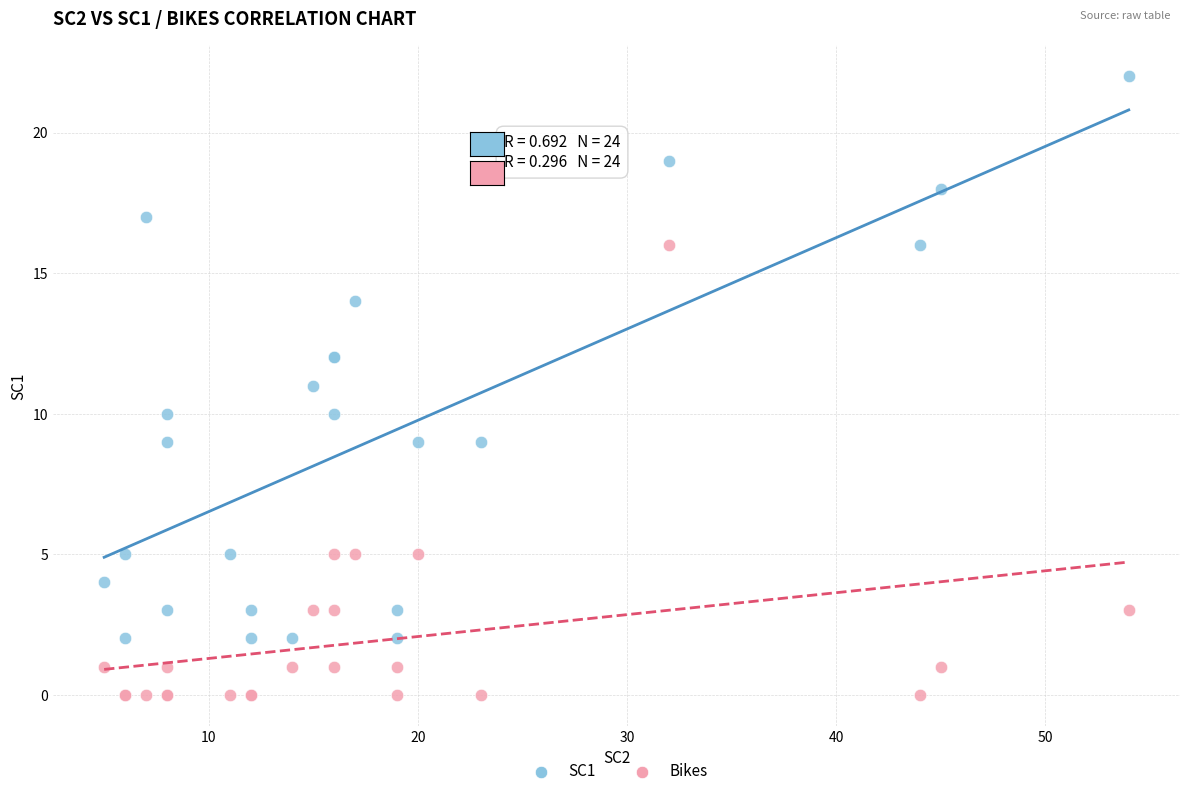

Which series reaches the minimum Y coordinate?

Bikes